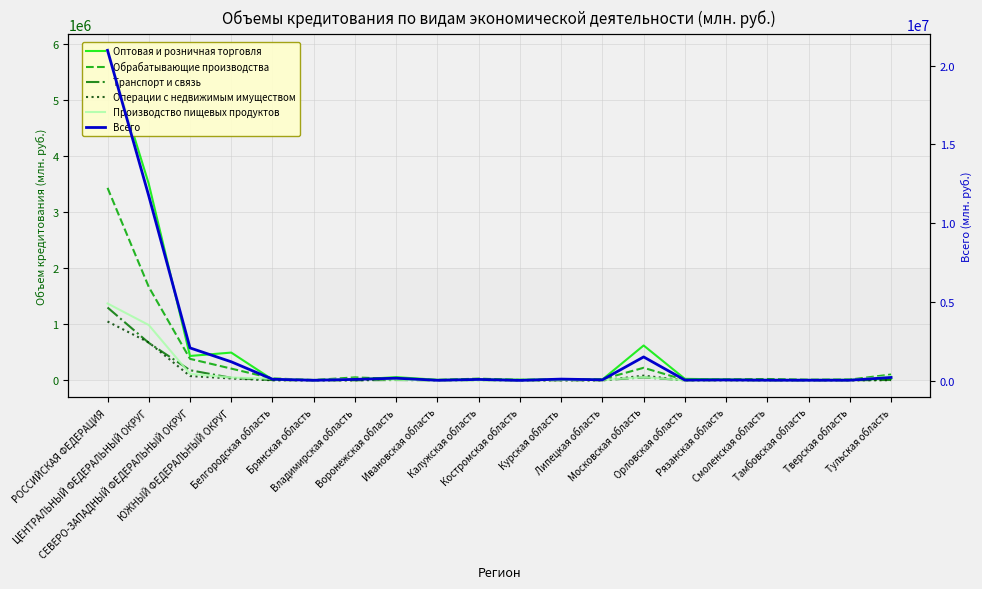

What is the difference between the highest and lowest values at Курская область?

114416